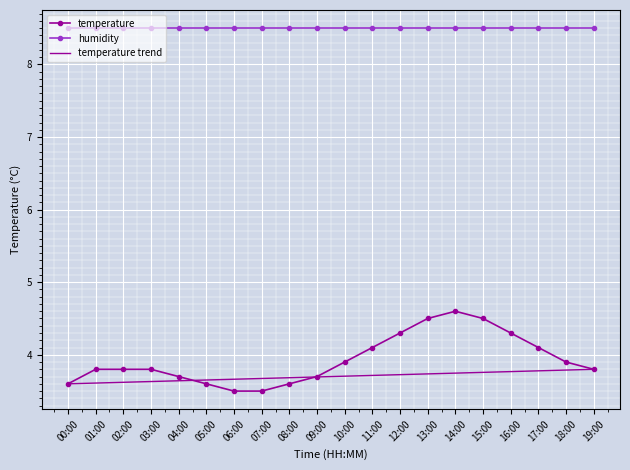

What are all the series names shown in the legend?

temperature, humidity, temperature trend